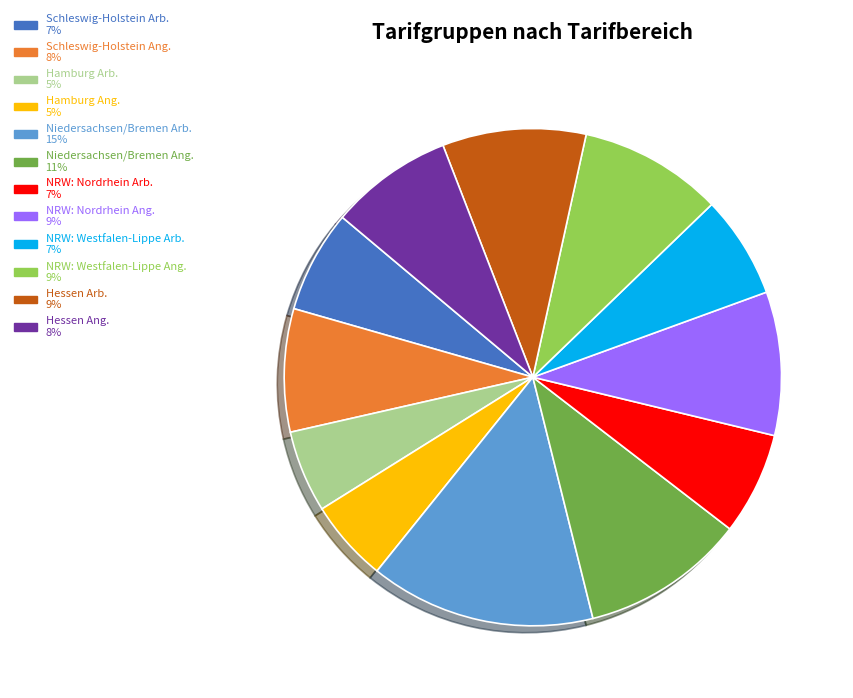

To the nearest percent, what is the average slice percentage?

8%